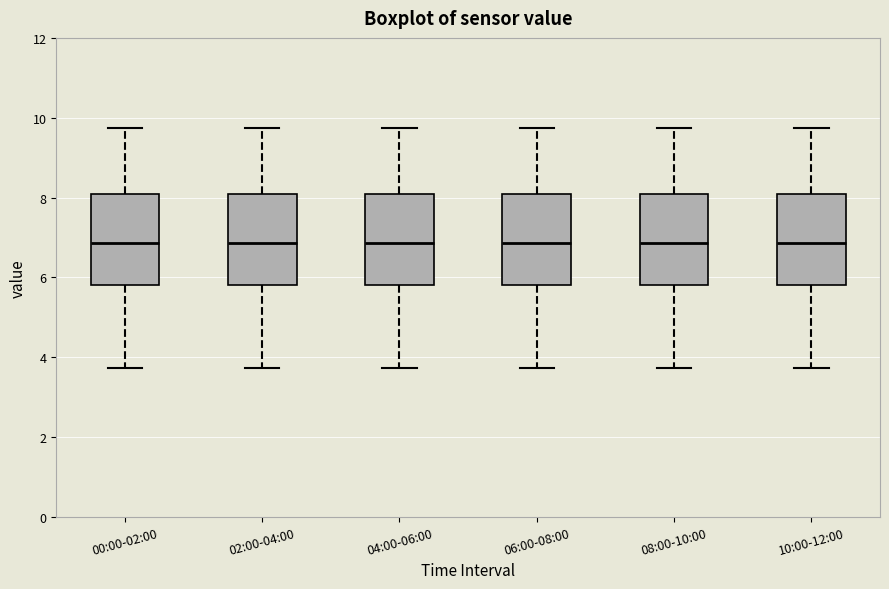

Reading left to right, read every box against the y-axis: the position of its median line, the range the box covers, and the ends of its whiskers. The values are not printed on the chart, so give them approximately, as read against the axis.

00:00-02:00: median 6.8, box 5.8 to 8.0, whiskers 3.8 to 9.8
02:00-04:00: median 6.8, box 5.8 to 8.0, whiskers 3.8 to 9.8
04:00-06:00: median 6.8, box 5.8 to 8.0, whiskers 3.8 to 9.8
06:00-08:00: median 6.8, box 5.8 to 8.0, whiskers 3.8 to 9.8
08:00-10:00: median 6.8, box 5.8 to 8.0, whiskers 3.8 to 9.8
10:00-12:00: median 6.8, box 5.8 to 8.0, whiskers 3.8 to 9.8